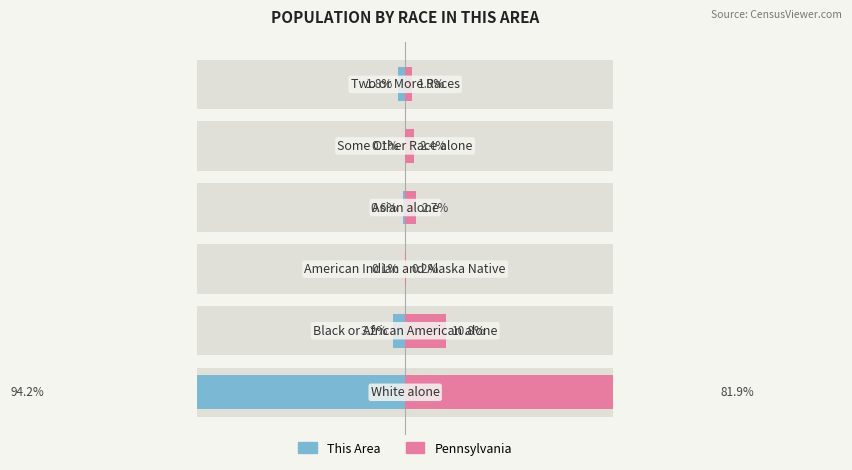

What is the value of the Pennsylvania bar at the 5th from the left?

2.4